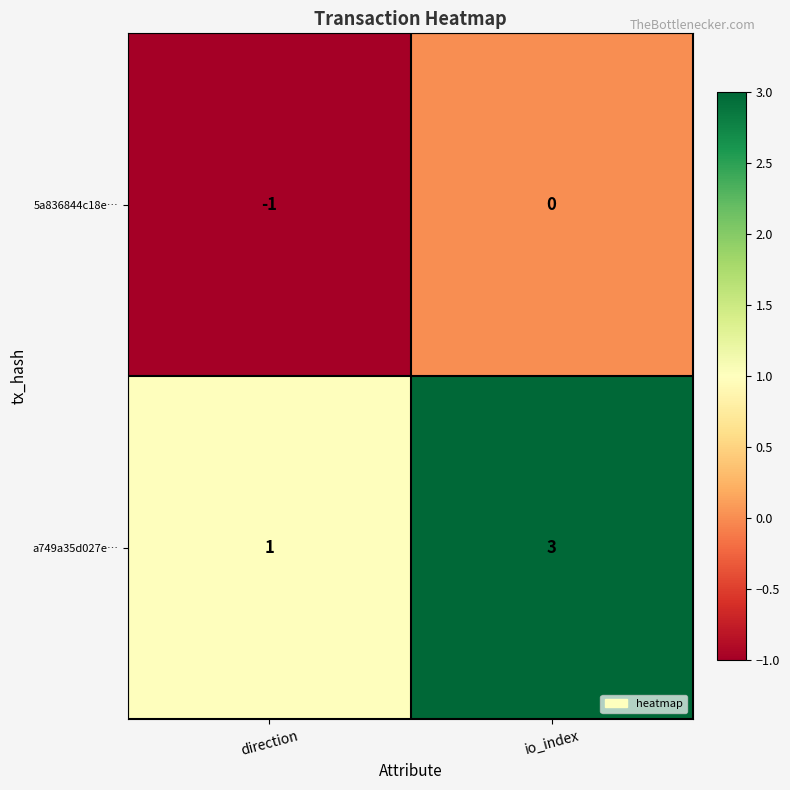

True or false: a749a35d027e… has a value of 1 at direction.

True